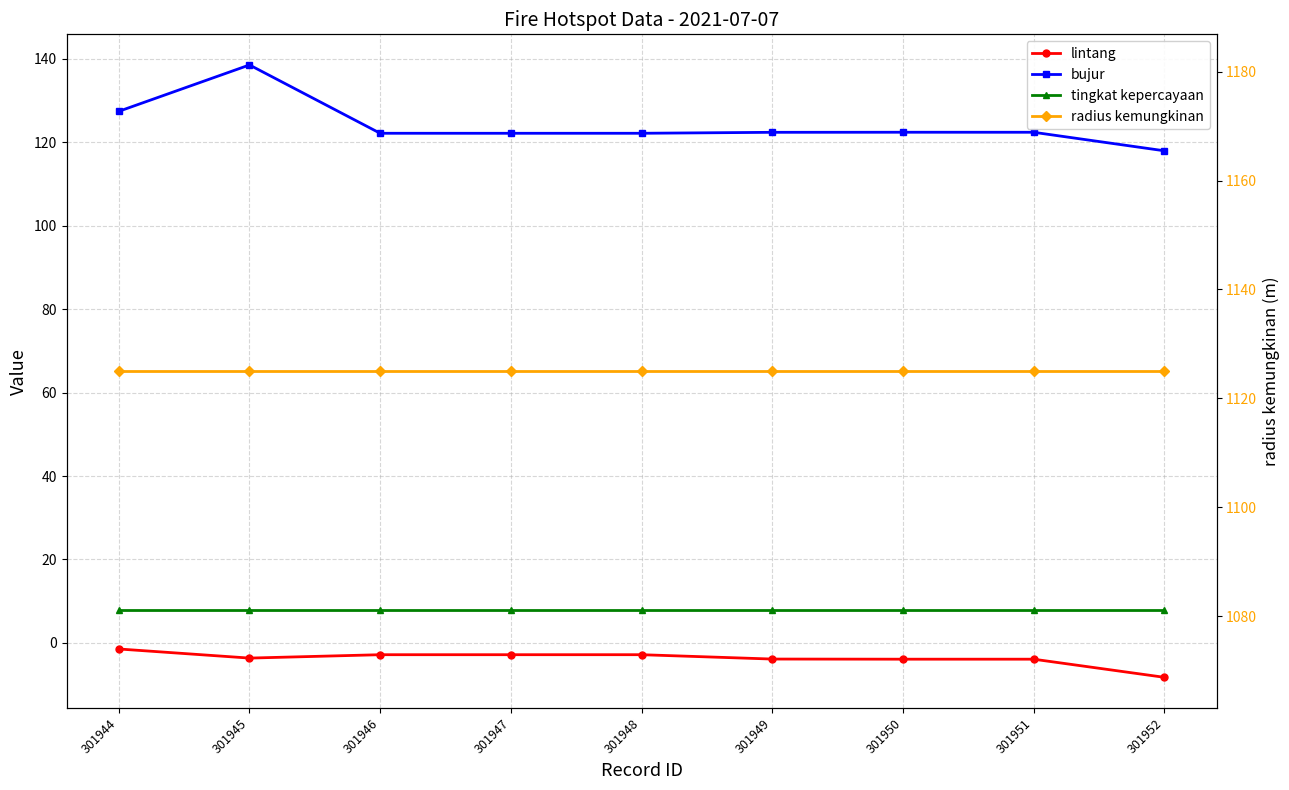

Reading left to right, extract all data points from this chart.

lintang: 301944=-1.5	301945=-3.6	301946=-2.8	301947=-2.8	301948=-2.8	301949=-3.9	301950=-3.9	301951=-3.9	301952=-8.2
bujur: 301944=127.4	301945=138.6	301946=122.2	301947=122.2	301948=122.2	301949=122.4	301950=122.4	301951=122.4	301952=118.0
tingkat kepercayaan: 301944=8.0	301945=8.0	301946=8.0	301947=8.0	301948=8.0	301949=8.0	301950=8.0	301951=8.0	301952=8.0
radius kemungkinan: 301944=1125.0	301945=1125.0	301946=1125.0	301947=1125.0	301948=1125.0	301949=1125.0	301950=1125.0	301951=1125.0	301952=1125.0